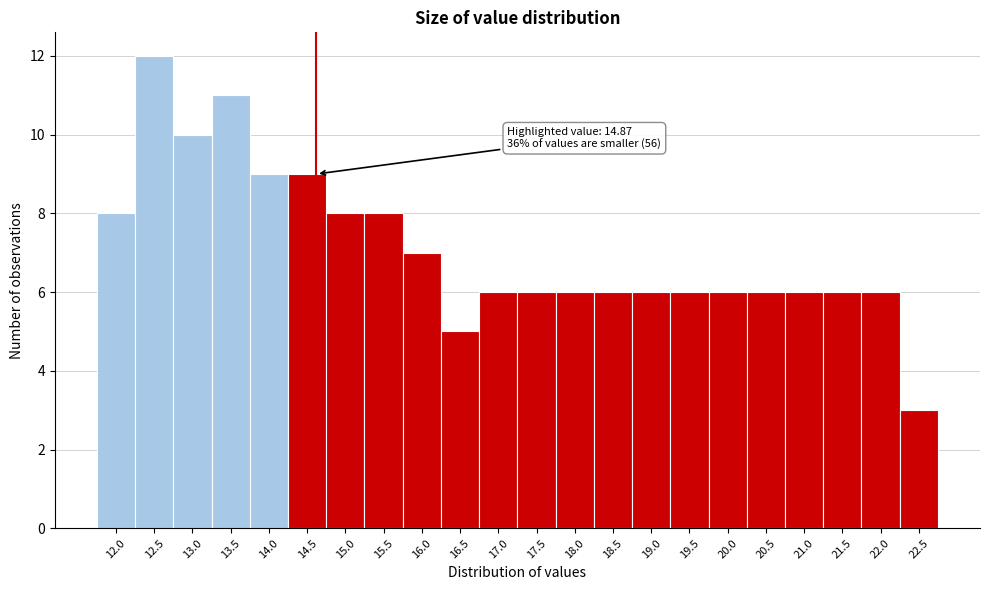

Reading right to left, extract all data points from this chart.

3	6	6	6	6	6	6	6	6	6	6	6	5	7	8	8	9	9	11	10	12	8